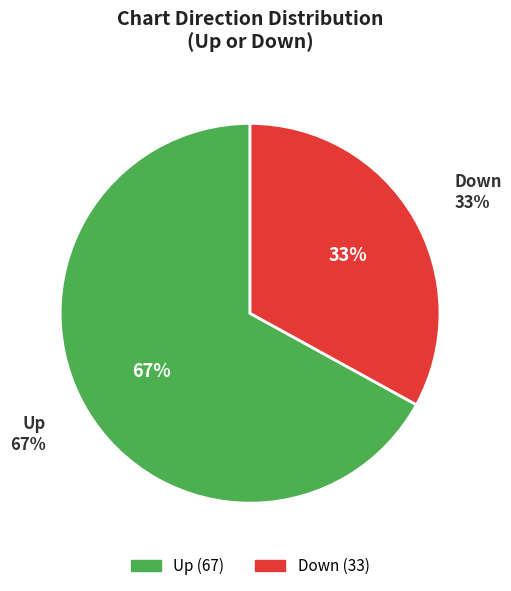

What is the smallest slice in the pie chart?

down